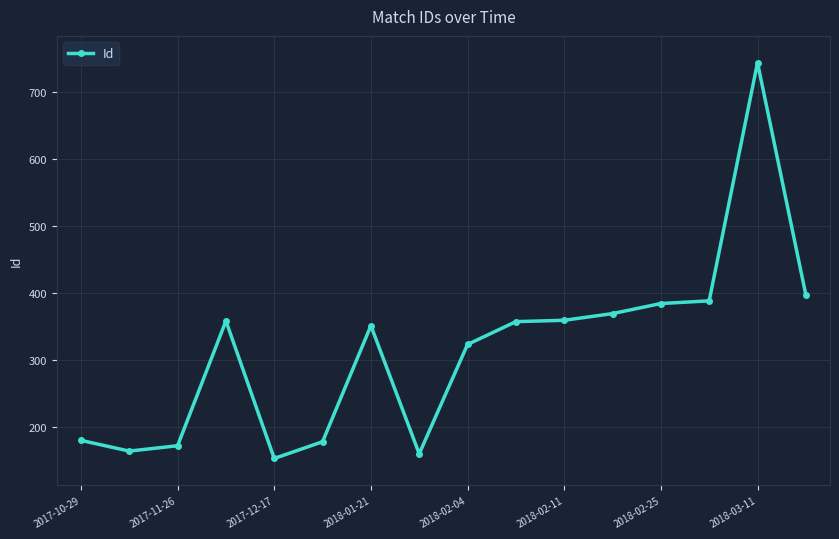

What is the greatest value displayed?

743